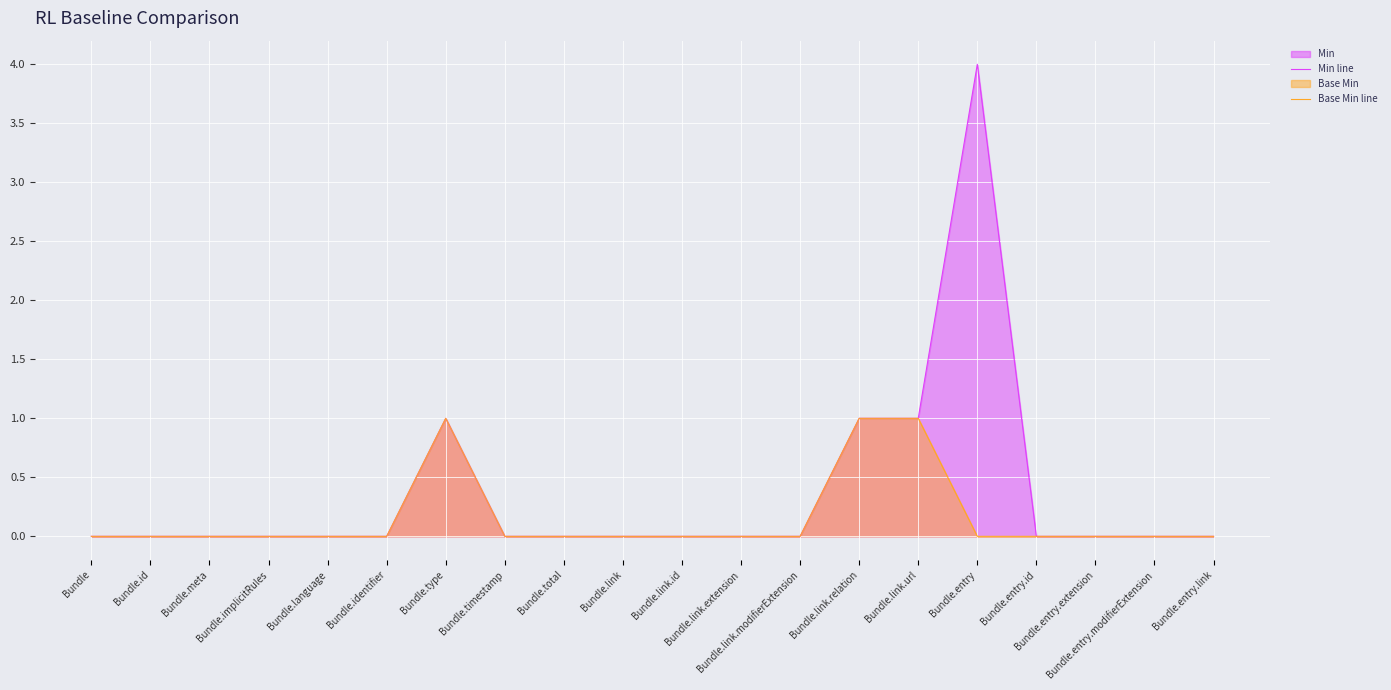

Which series has the widest spread of values?

Min line